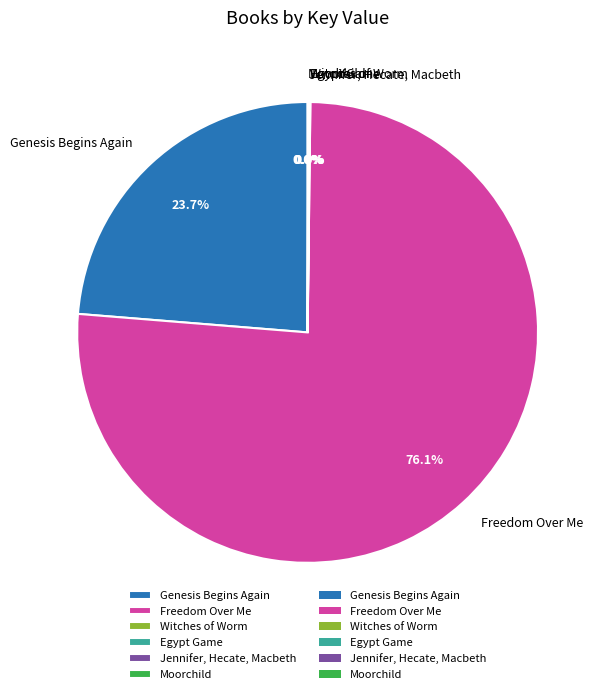

Which slice is the largest?

Freedom Over Me